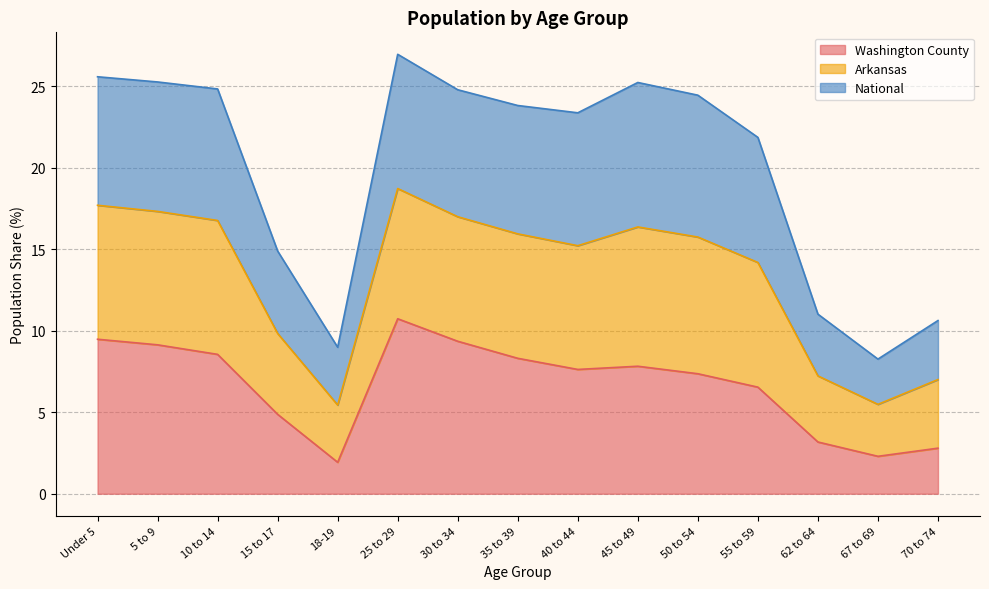

What position from the left is 50 to 54?

11